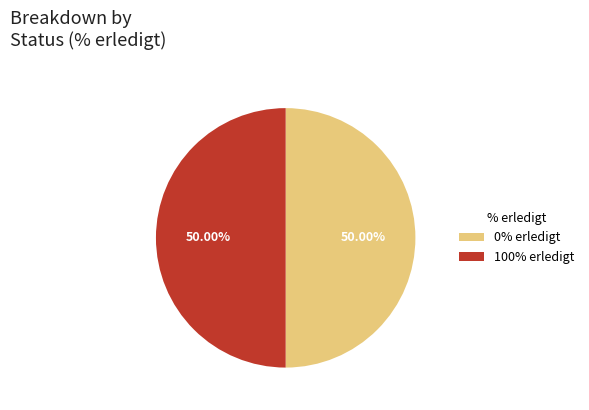

How many slices are in this pie chart?

2